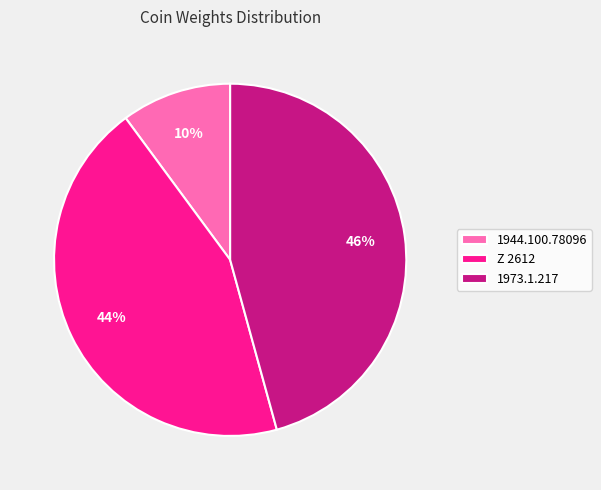

To the nearest percent, what is the difference between the Z 2612 and 1973.1.217 slice percentages?

2%